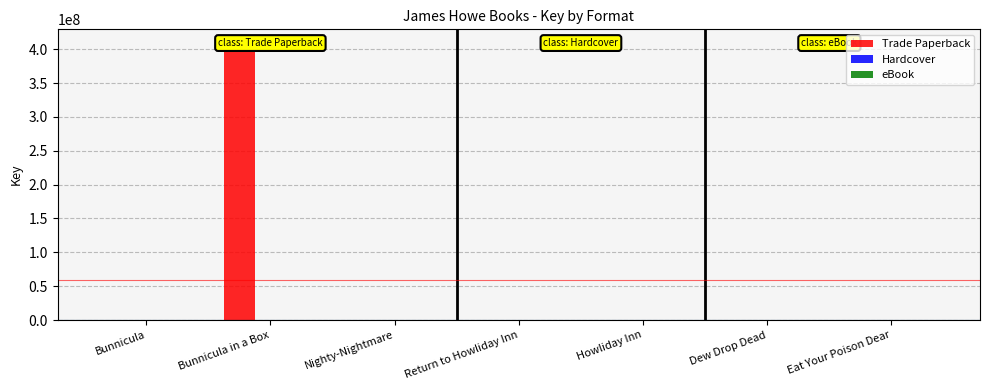

What is the greatest value displayed?

408945960